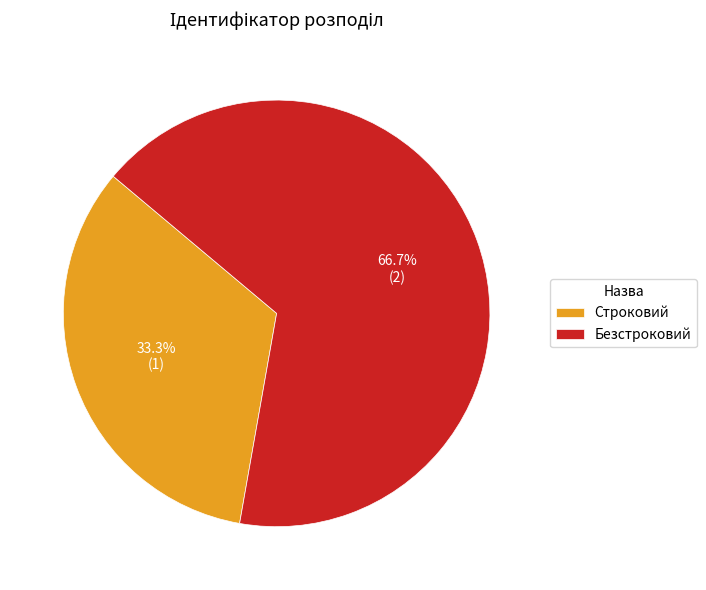

To the nearest percent, what portion does Безстроковий represent?

67%